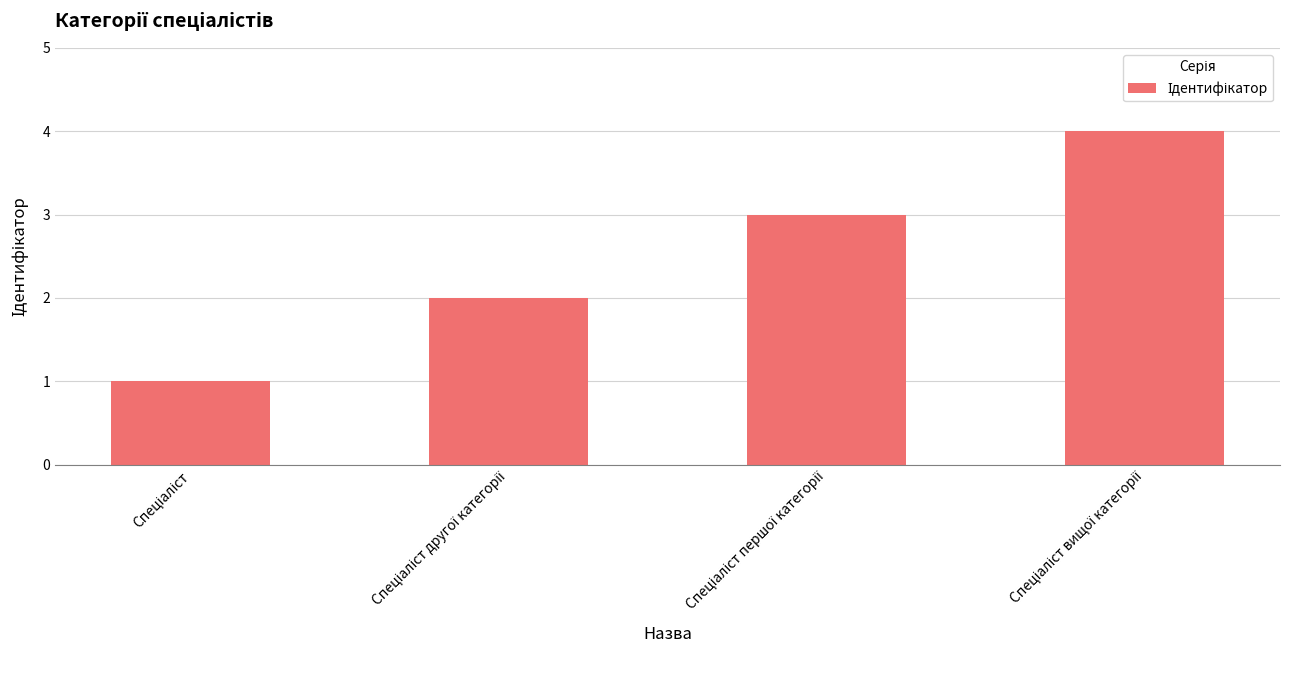

What is the greatest value displayed?

4